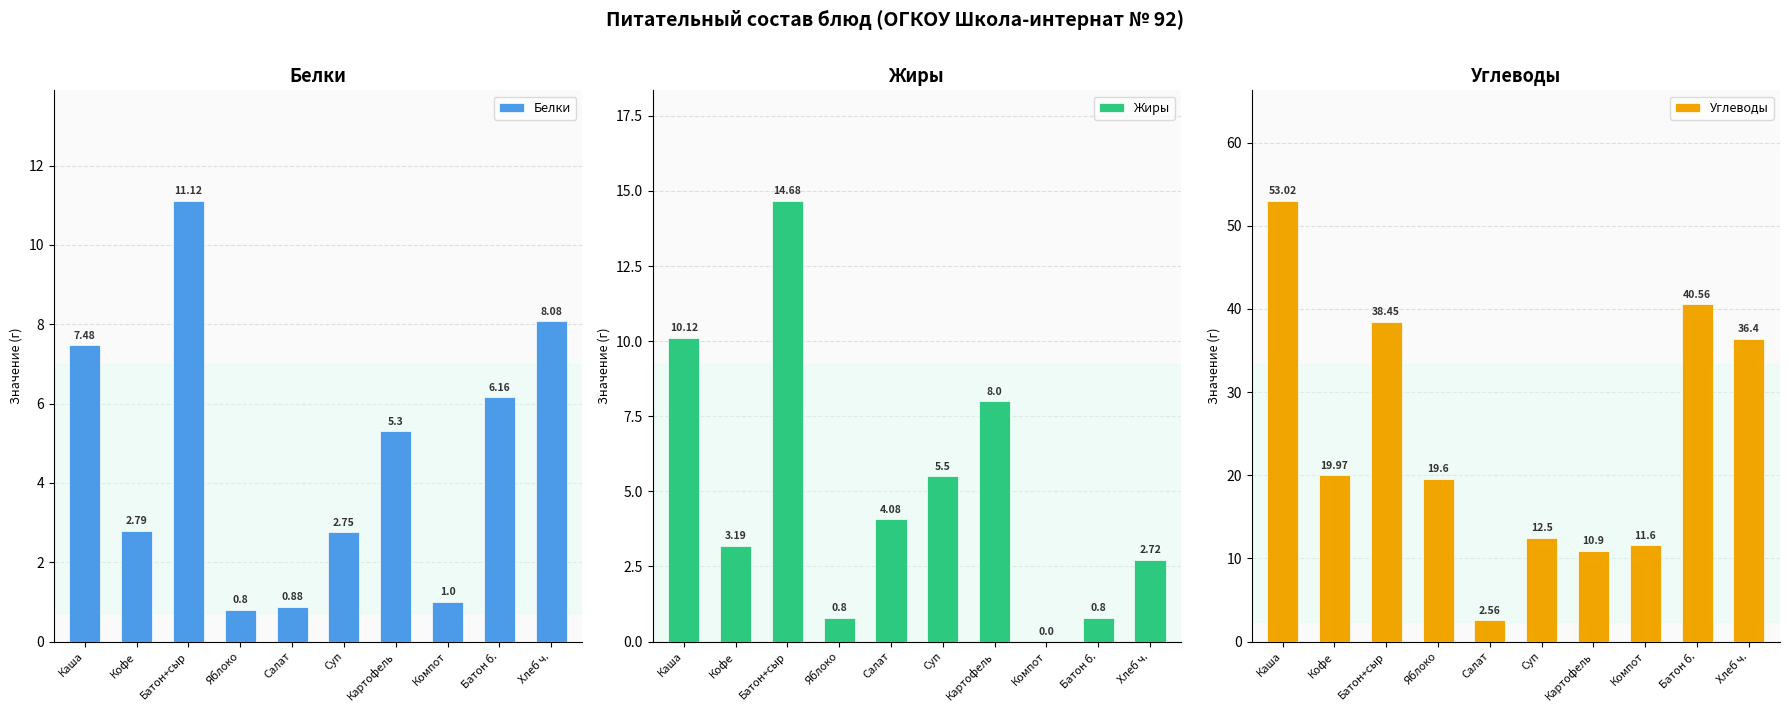

Is the value of Жиры at Кофе greater than the value of Углеводы at Компот?

No